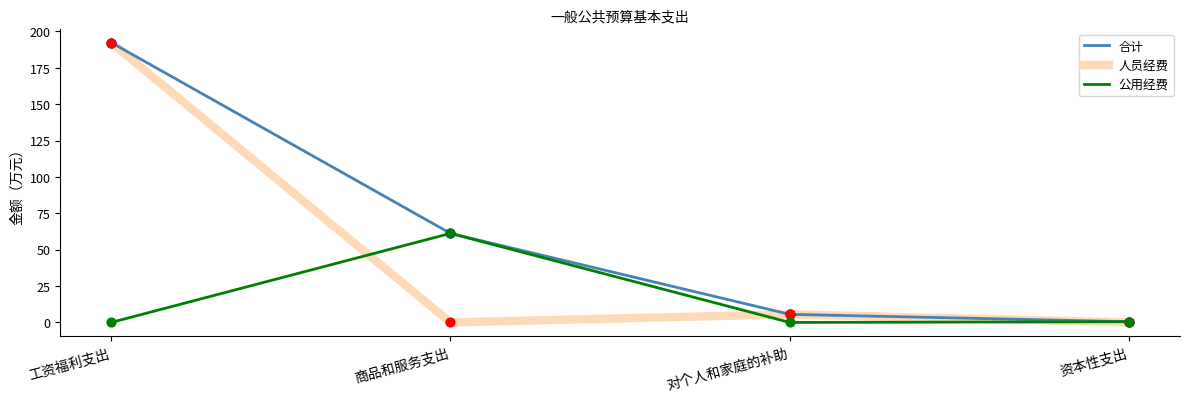

What is the spread (max minus min) of values at 工资福利支出?

192.3